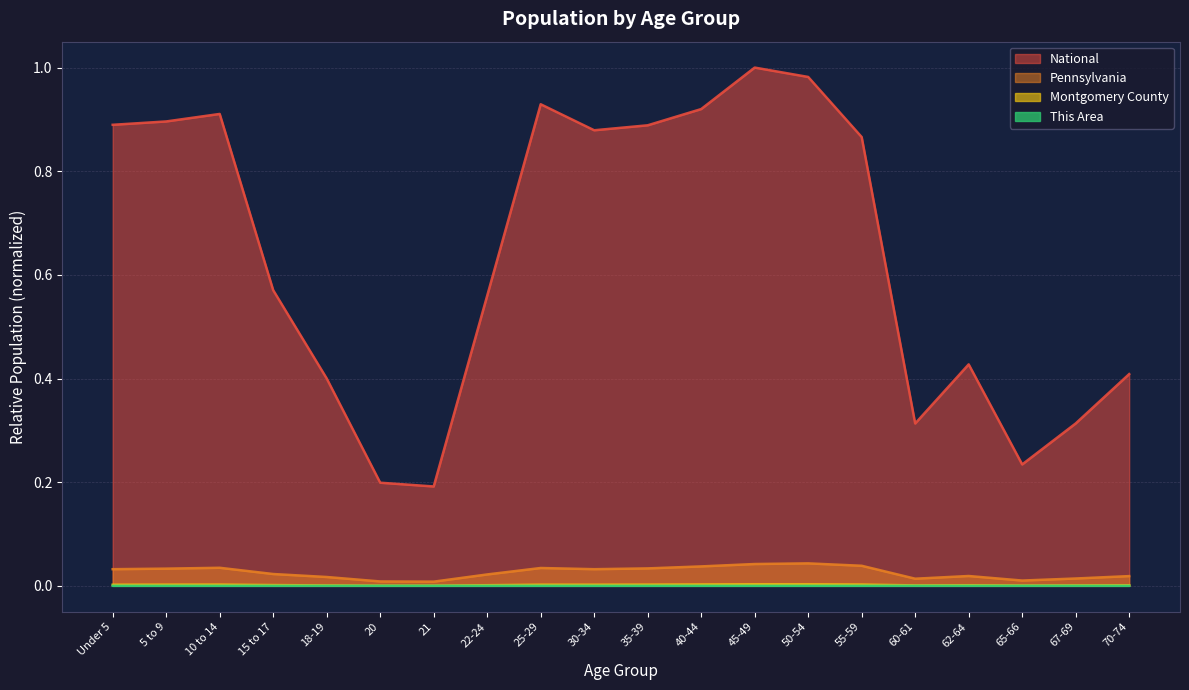

At 15 to 17, list the series in order from smallest to largest.

This Area, Montgomery County, Pennsylvania, National